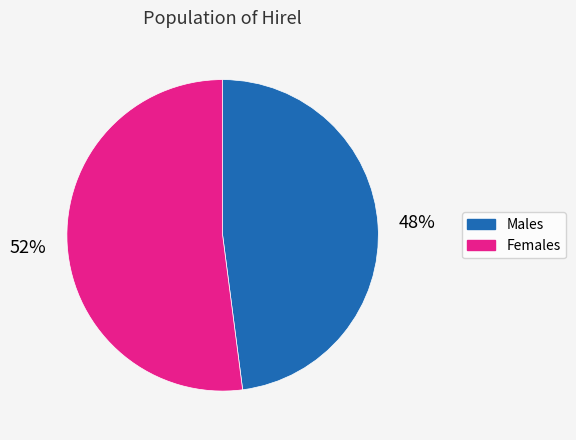

Which category accounts for the majority?

Females